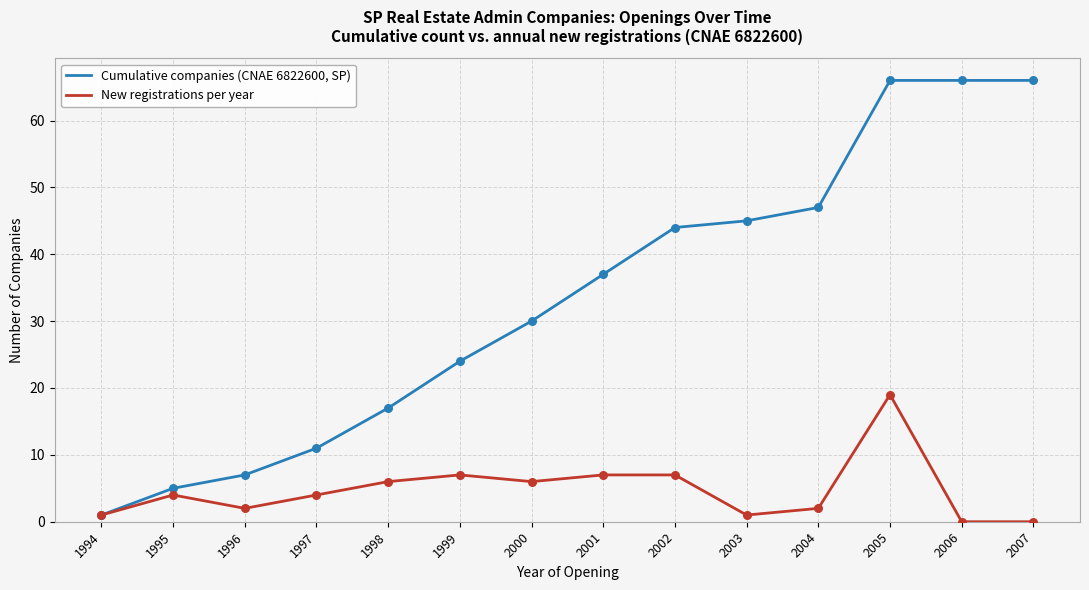

Which series has the widest spread of values?

Cumulative companies (CNAE 6822600, SP)